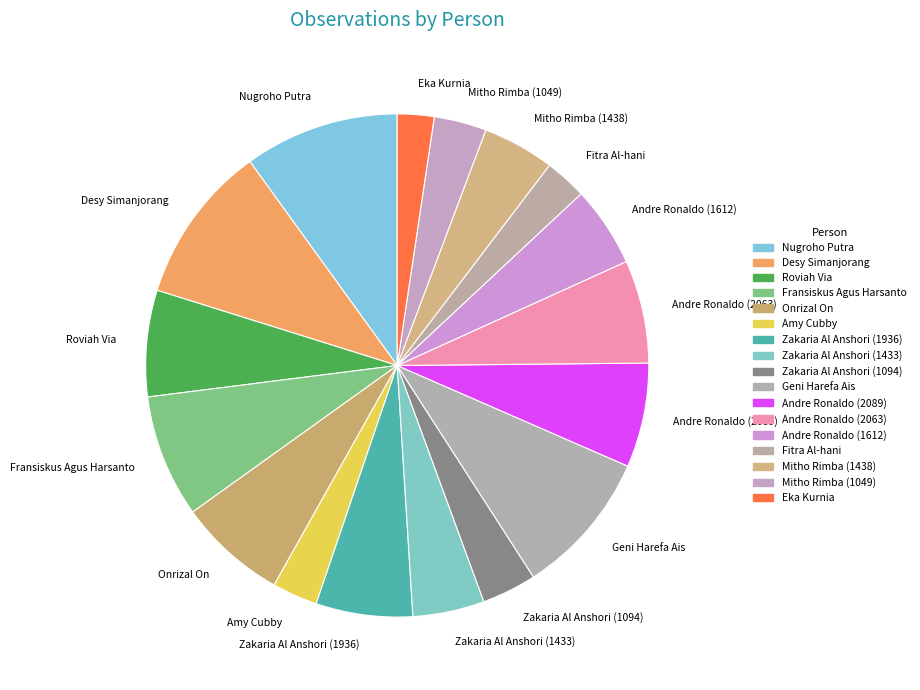

Which has a higher value, Andre Ronaldo (1612) or Andre Ronaldo (2063)?

Andre Ronaldo (2063)